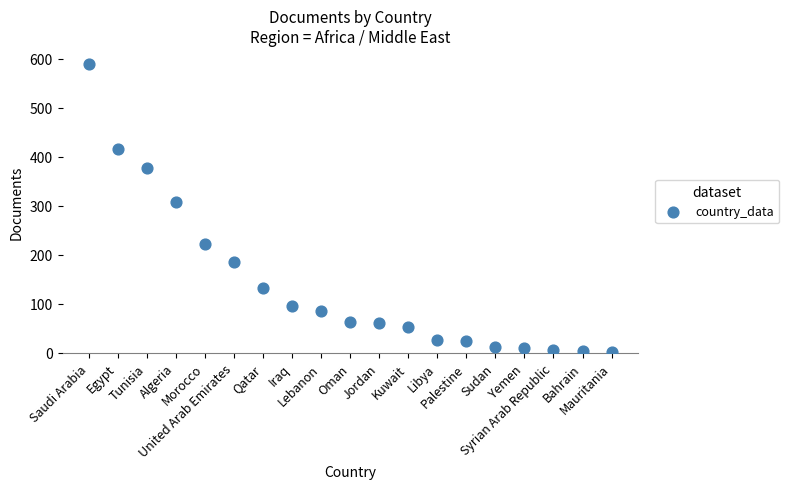

What Y value in the scatter plot is closest to 295?

308